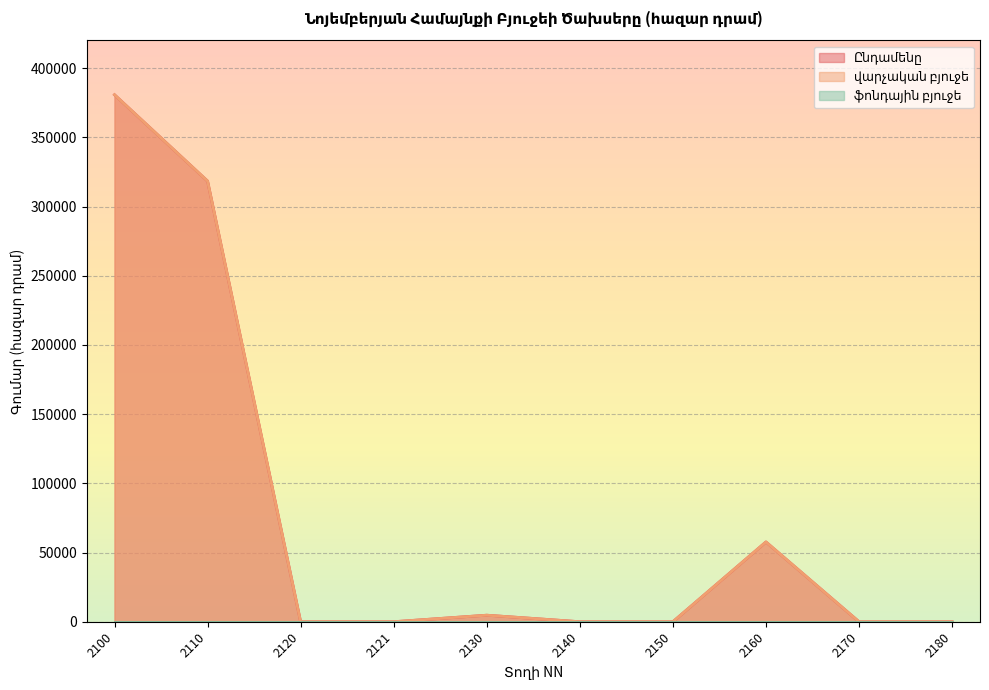

Reading left to right, list all the values displayed in this chart.

Ընդամենը: 380764	318398	0	0	4716	0	0	57650	0	0
վարչական բյուջե: 380764	318398	0	0	4716	0	0	57650	0	0